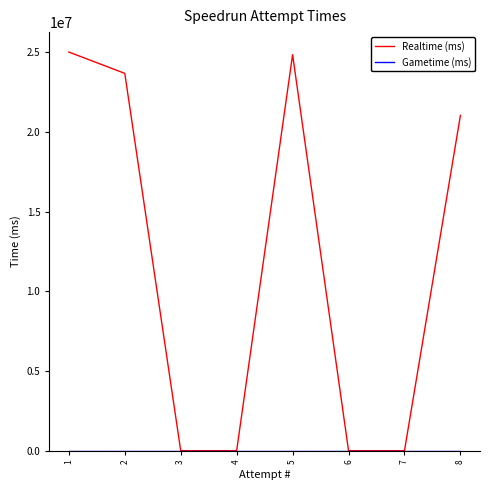

The value of Realtime (ms) at 7 is -16480674. True or false?

False